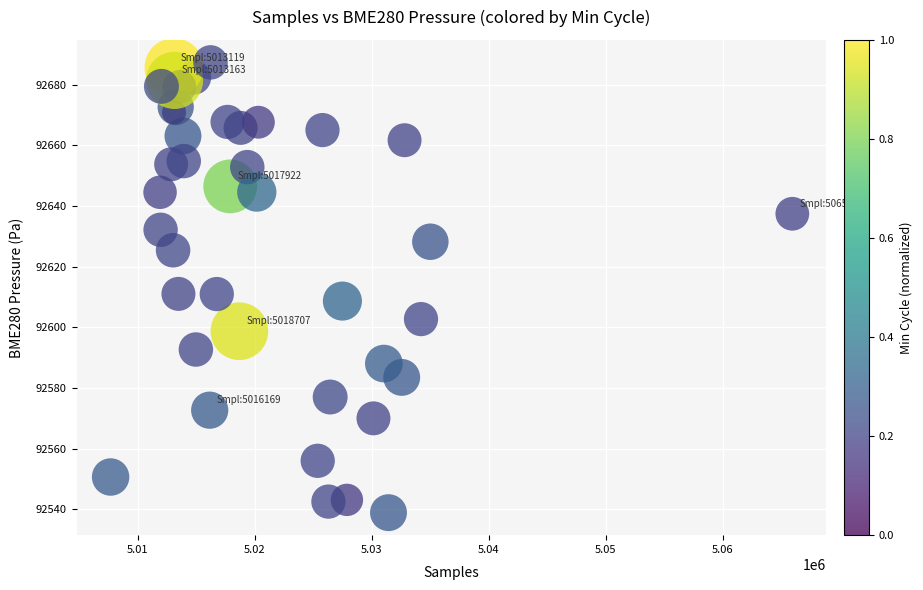

What is the range of X values (max minus min)?

58259.0